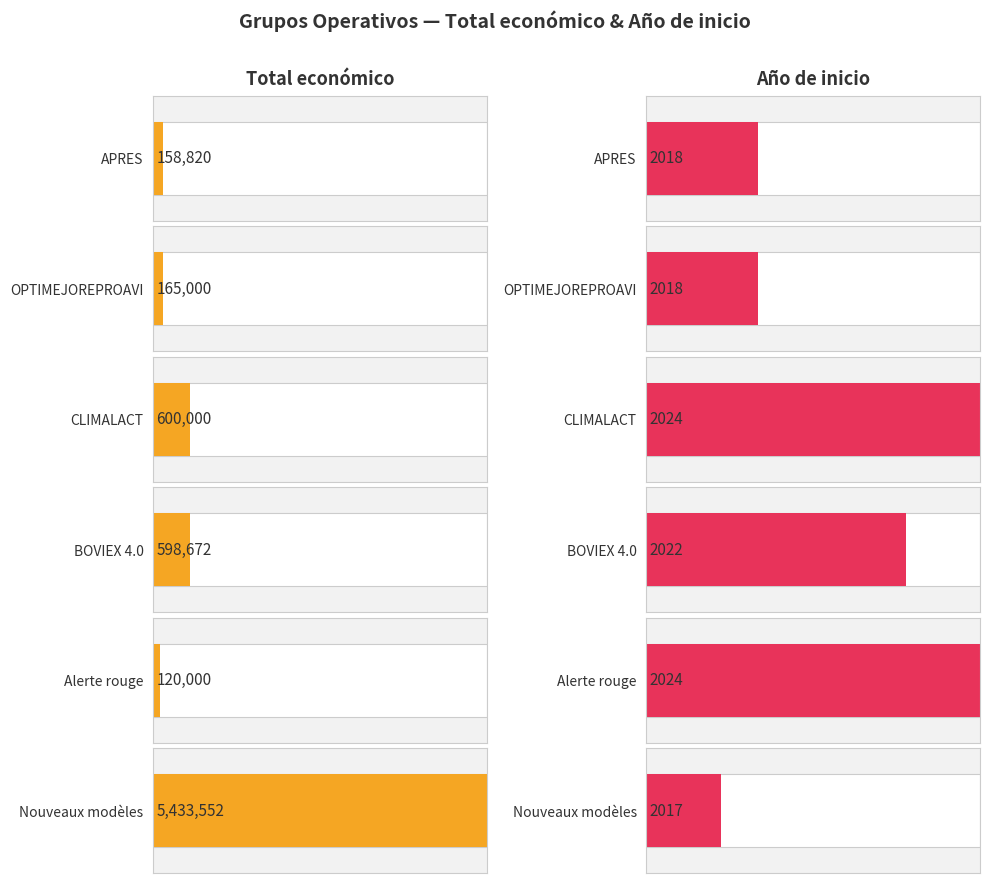

How many data points in Año de inicio are above 2022?

2